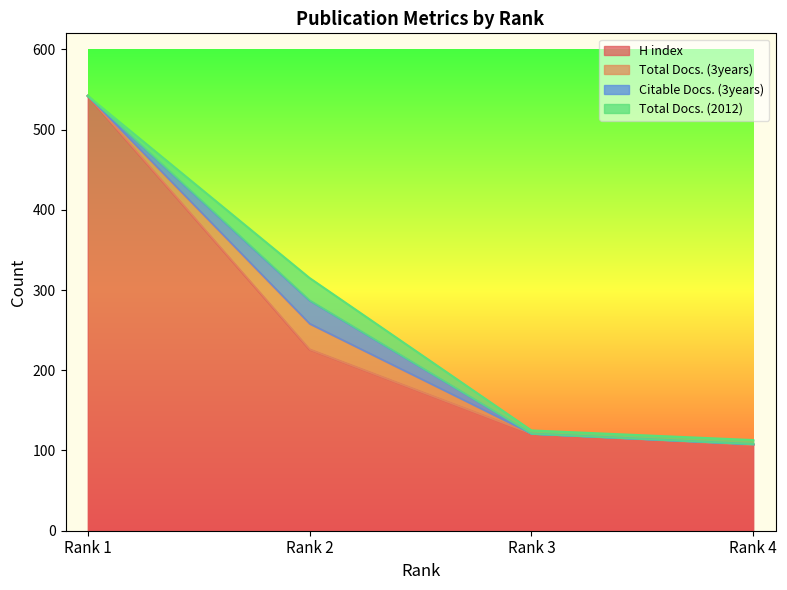

At which label does H index reach its peak?

Rank 1